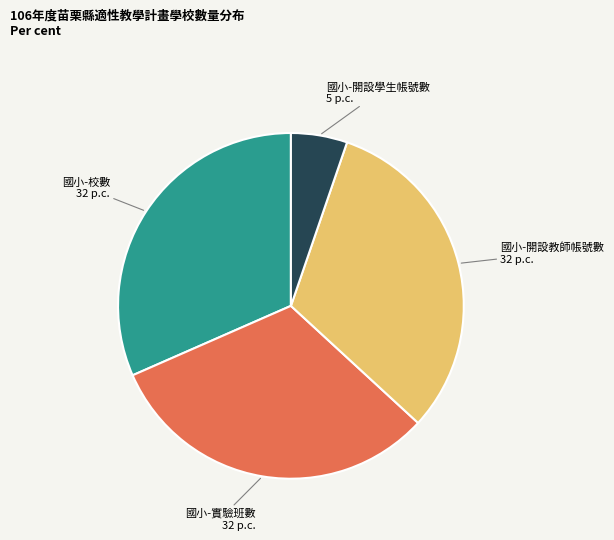

Does any single category account for the majority?

No